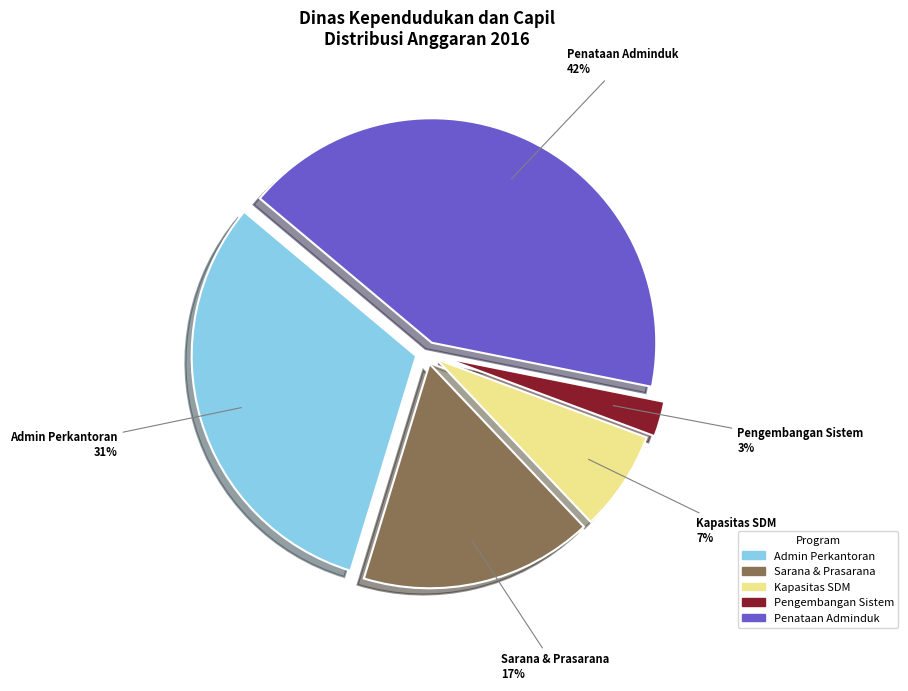

Between Sarana & Prasarana and Pengembangan Sistem, which is larger?

Sarana & Prasarana